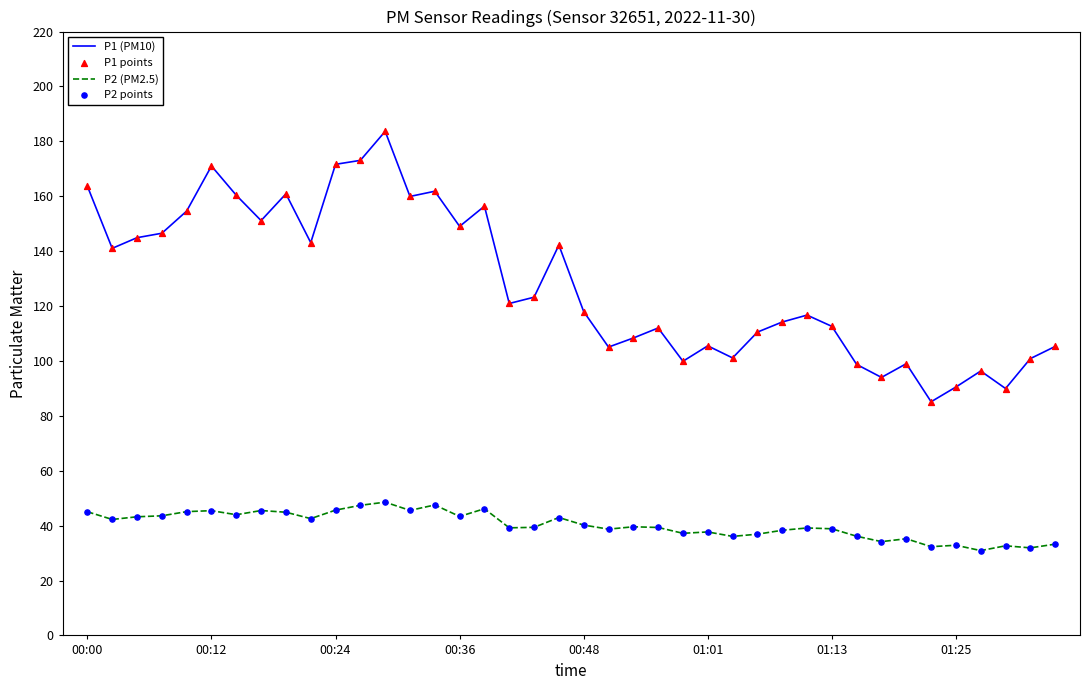

Which series has the widest spread of values?

P1 (PM10)